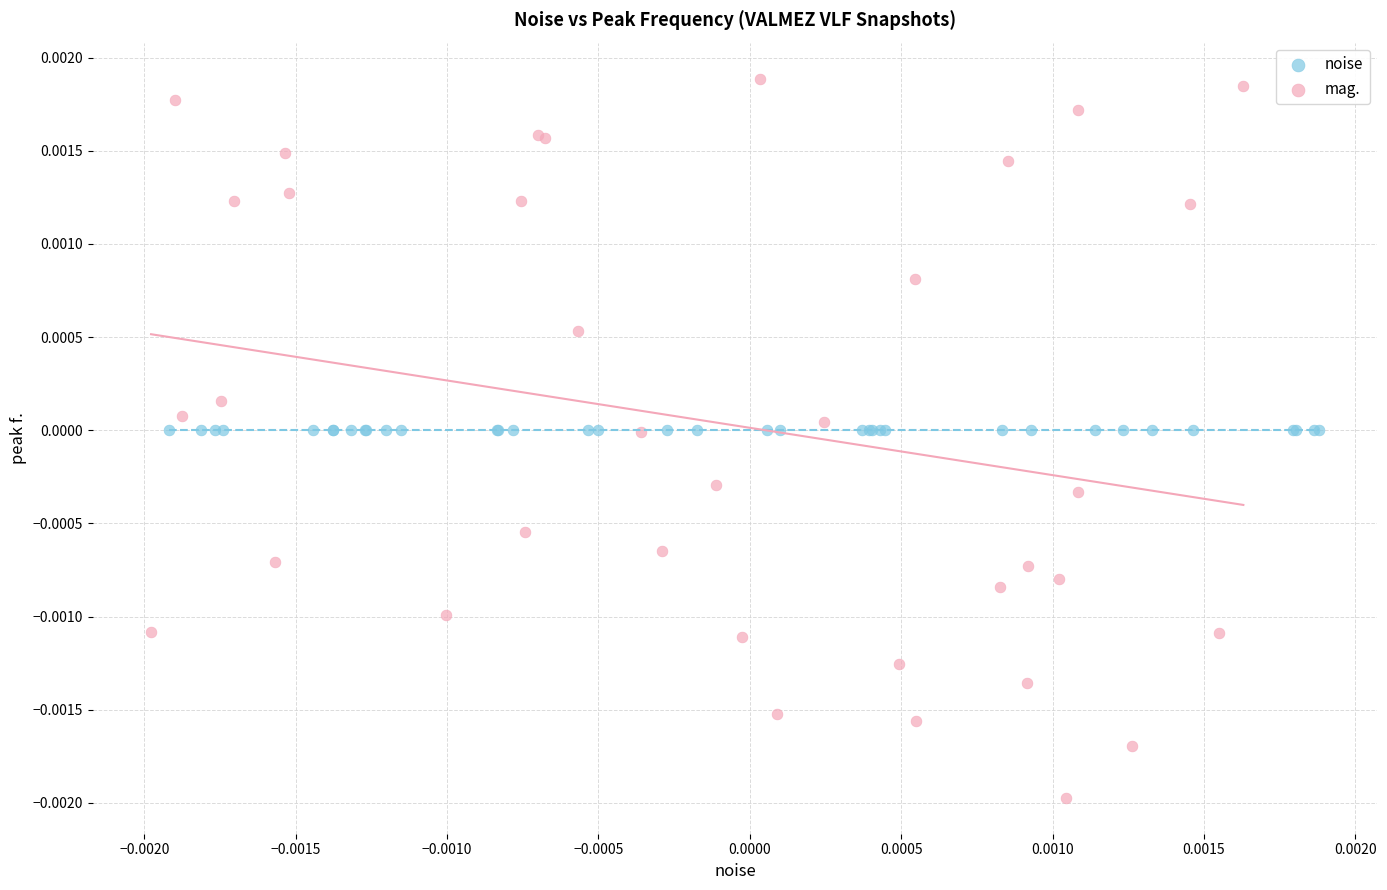

What are all the series names shown in the legend?

noise, mag.